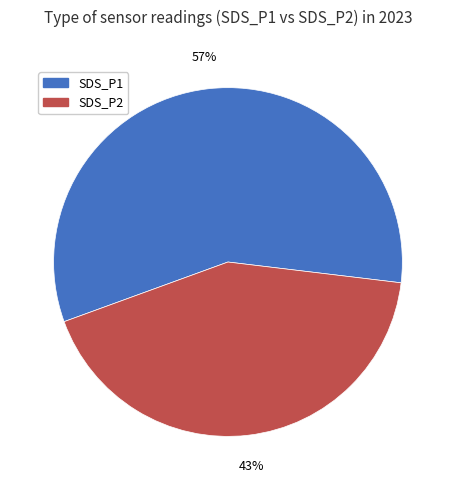

To the nearest percent, what is the combined percentage of SDS_P1 and SDS_P2?

100%